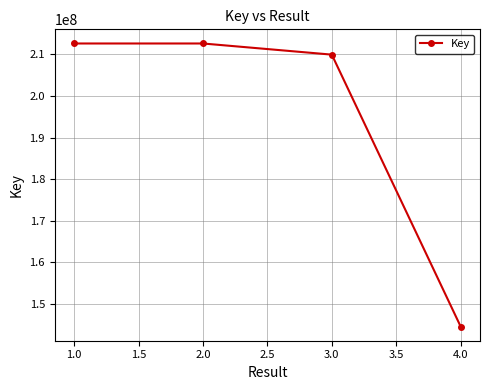

How many lines are shown in the chart?

1